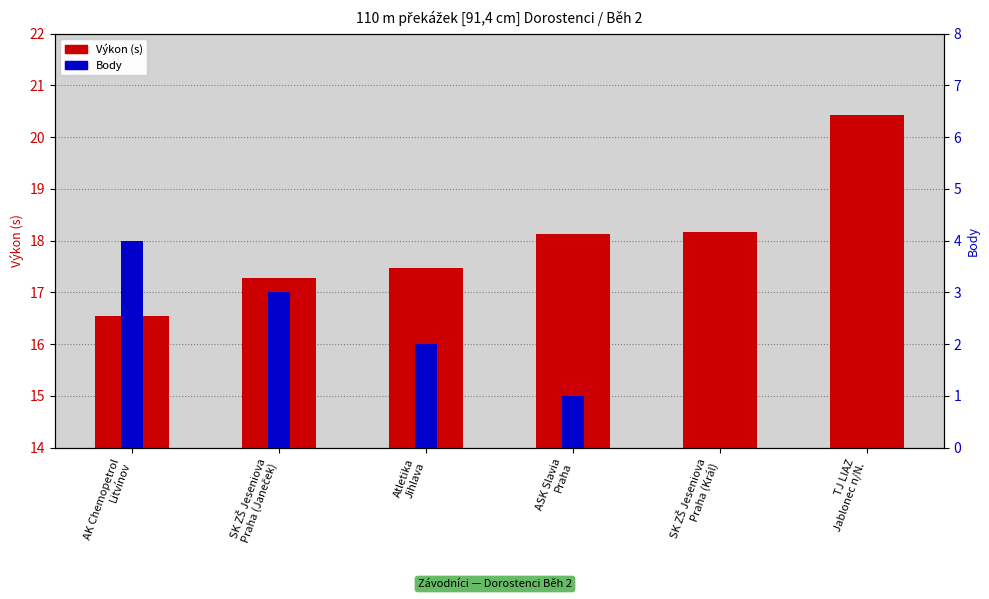

What is the label of the 1st bar from the right?

TJ LIAZ
Jablonec n/N.